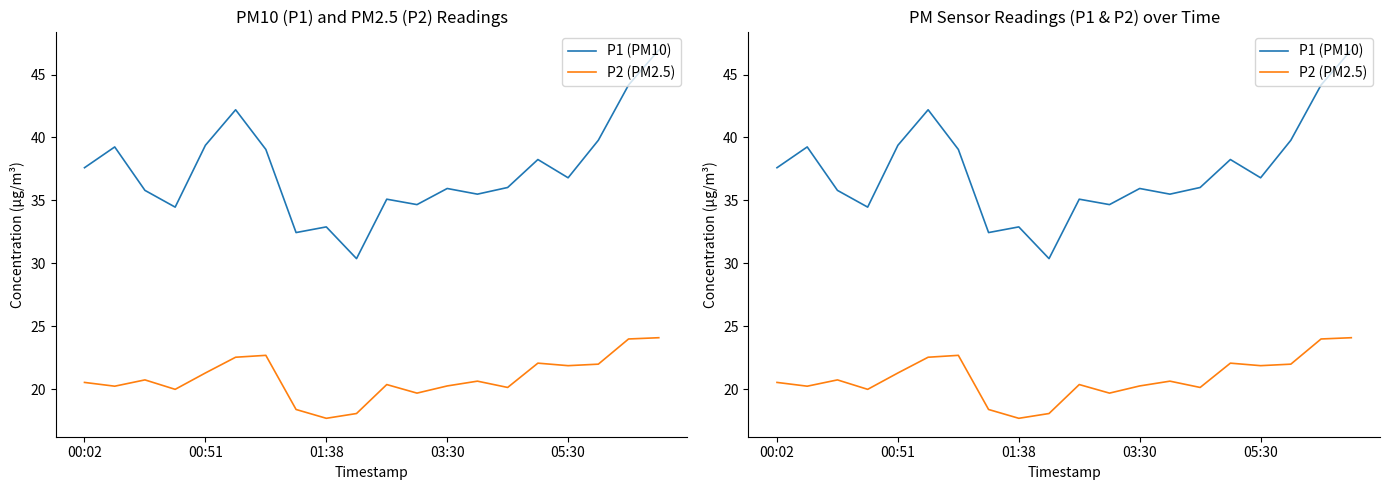

Does the chart display data point markers on the line(s)?

No